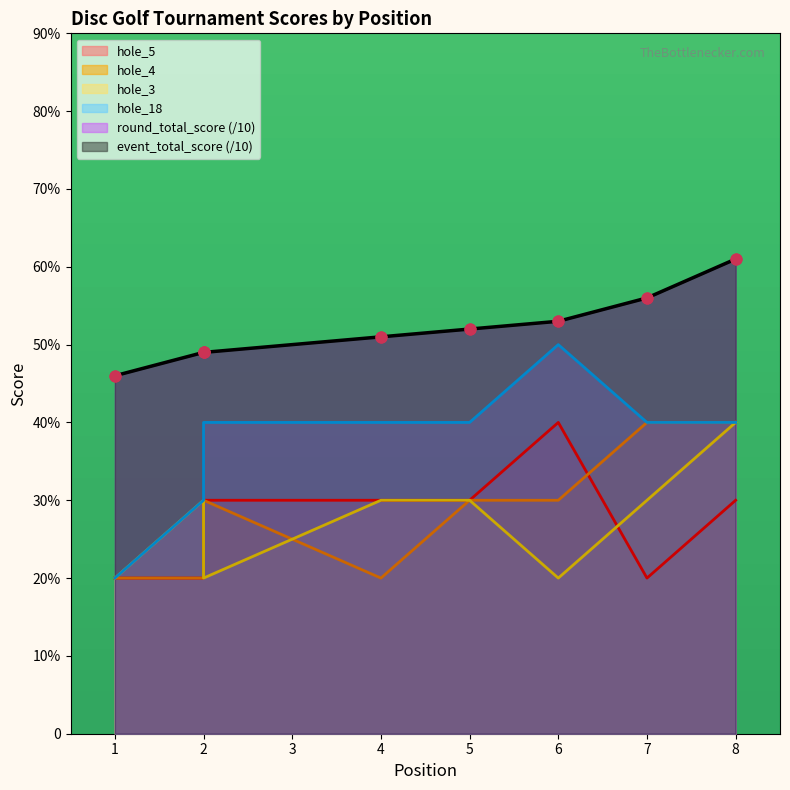

What are all the series names shown in the legend?

event_total_score, round_total_score, hole_18, hole_3, hole_4, hole_5